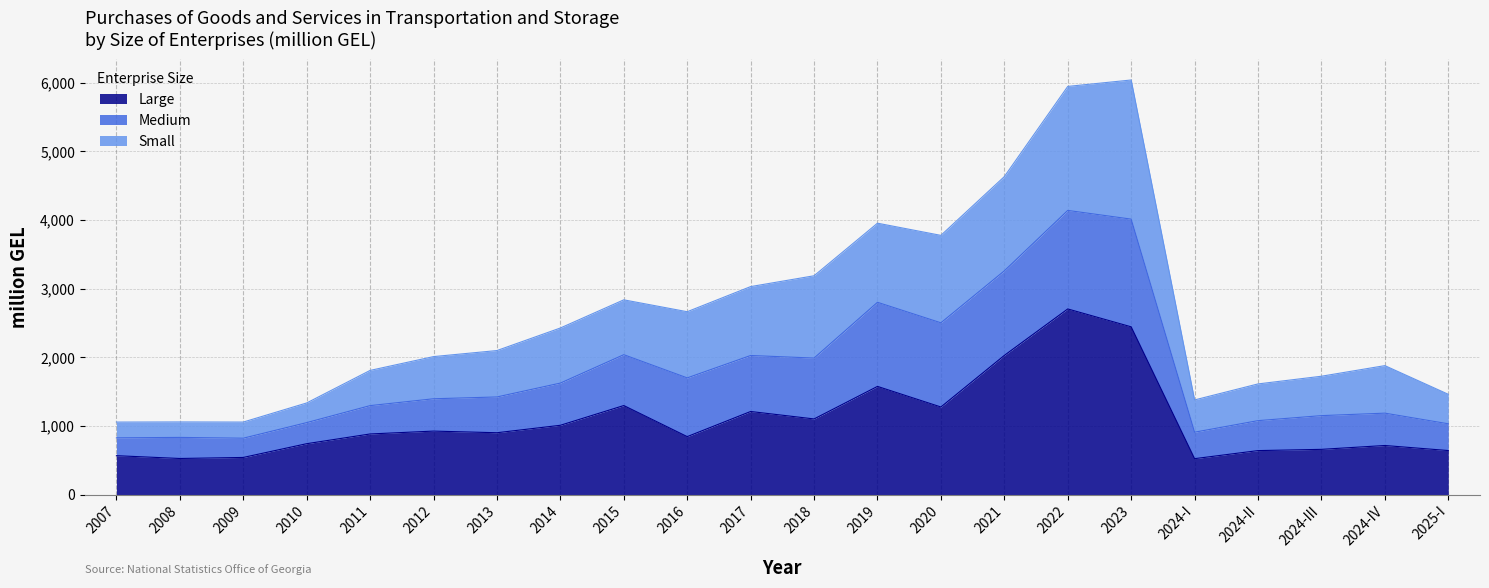

Between 2010 and 2025-I, which is larger?

2010